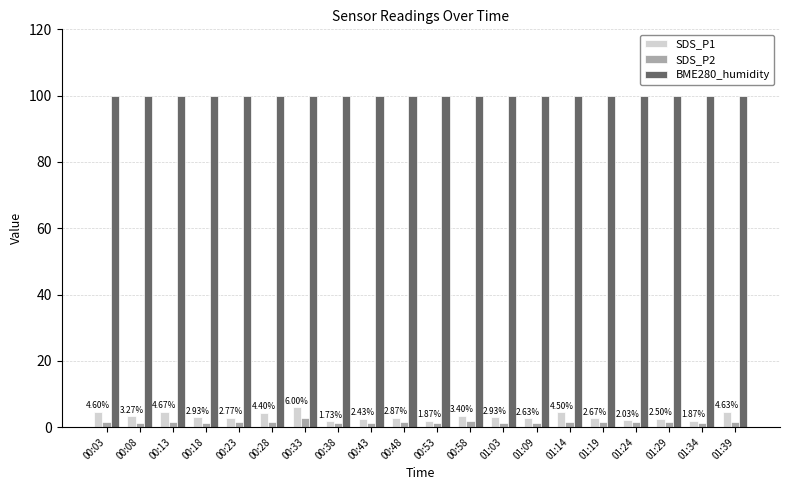

Which series has the widest spread of values?

SDS_P1